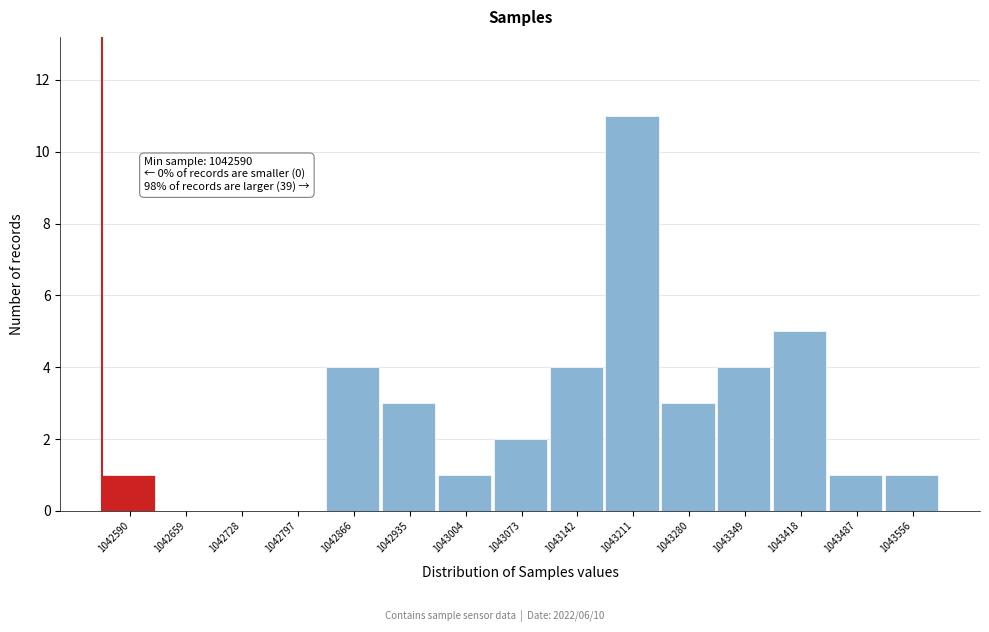

Reading right to left, what are all the values shown in this chart?

1043556=1	1043487=1	1043418=5	1043349=4	1043280=3	1043211=11	1043142=4	1043073=2	1043004=1	1042935=3	1042866=4	1042797=0	1042728=0	1042659=0	1042590=1